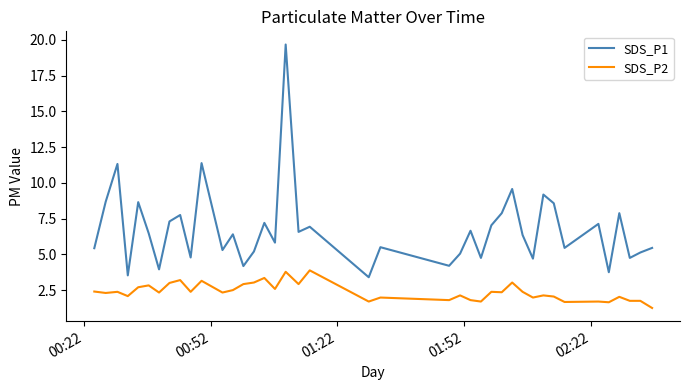

True or false: SDS_P2 and SDS_P1 cross at least once.

False